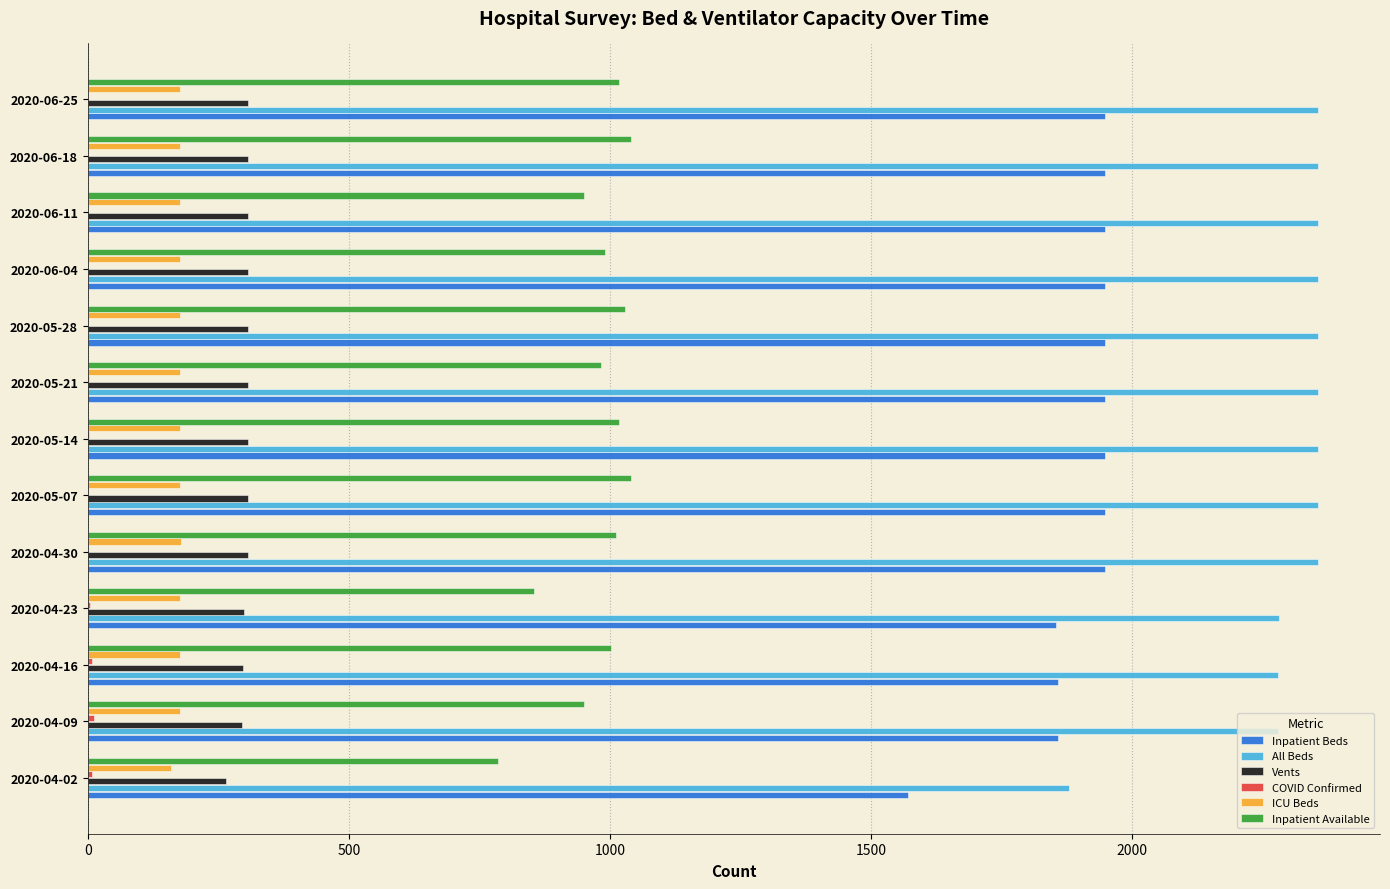

Which series has the largest total across all categories?

All Beds